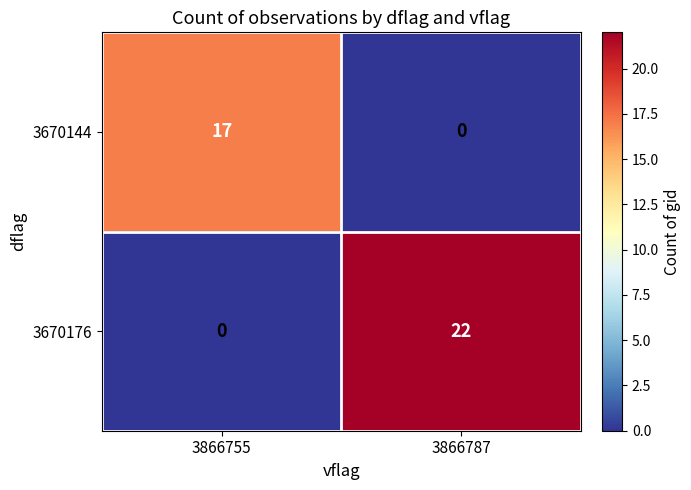

Is it true that 3670176 equals 22 at 3866787?

True